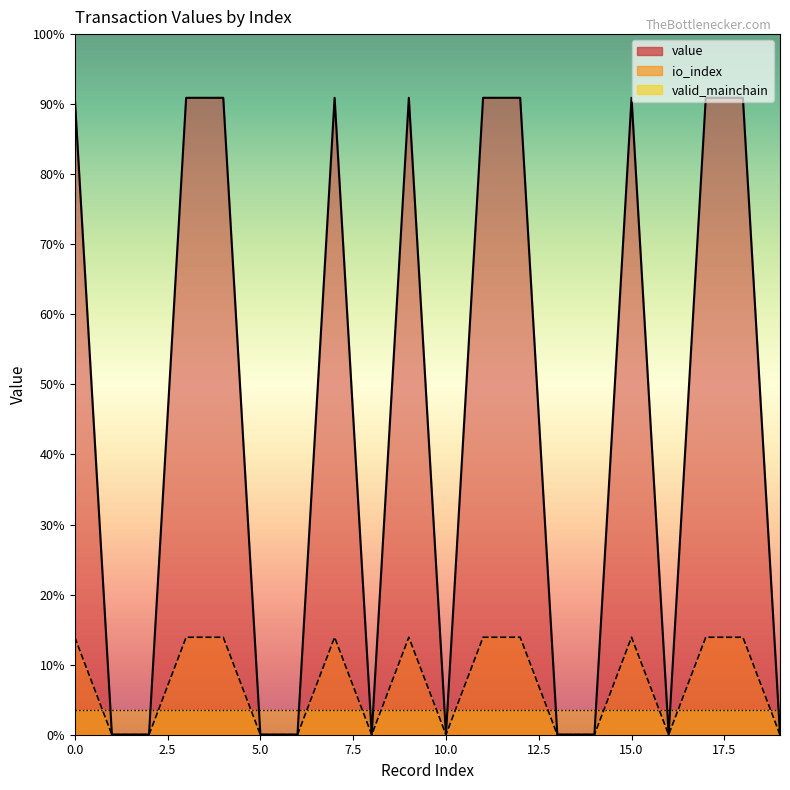

The value of value at 14 is 6.2. True or false?

False